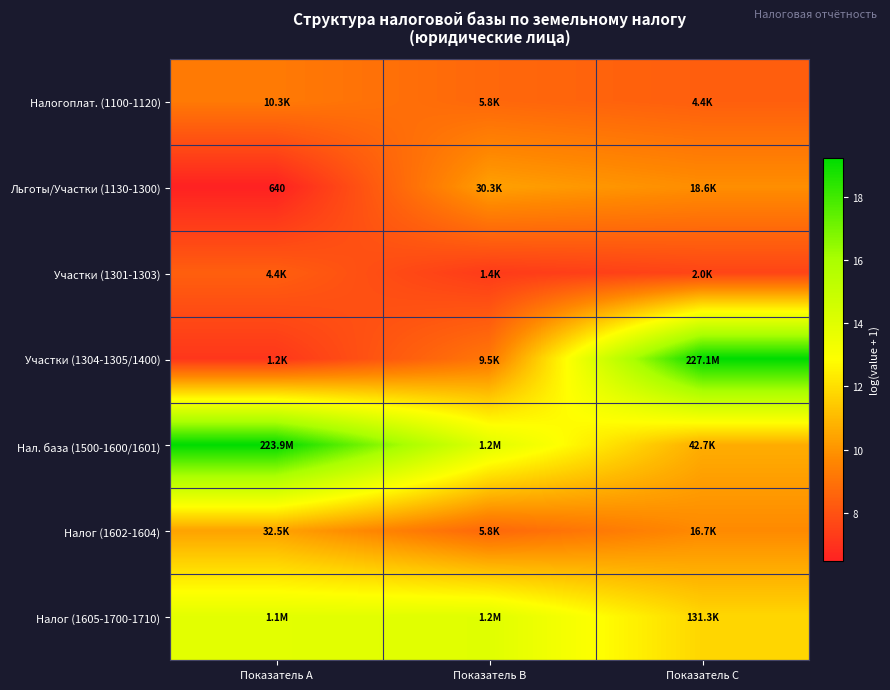

List the series in order of their peak value, lowest first.

Участки (1301-1303), Налогоплат. (1100-1120), Льготы/Участки (1130-1300), Налог (1602-1604), Налог (1605-1700-1710), Нал. база (1500-1600/1601), Участки (1304-1305/1400)